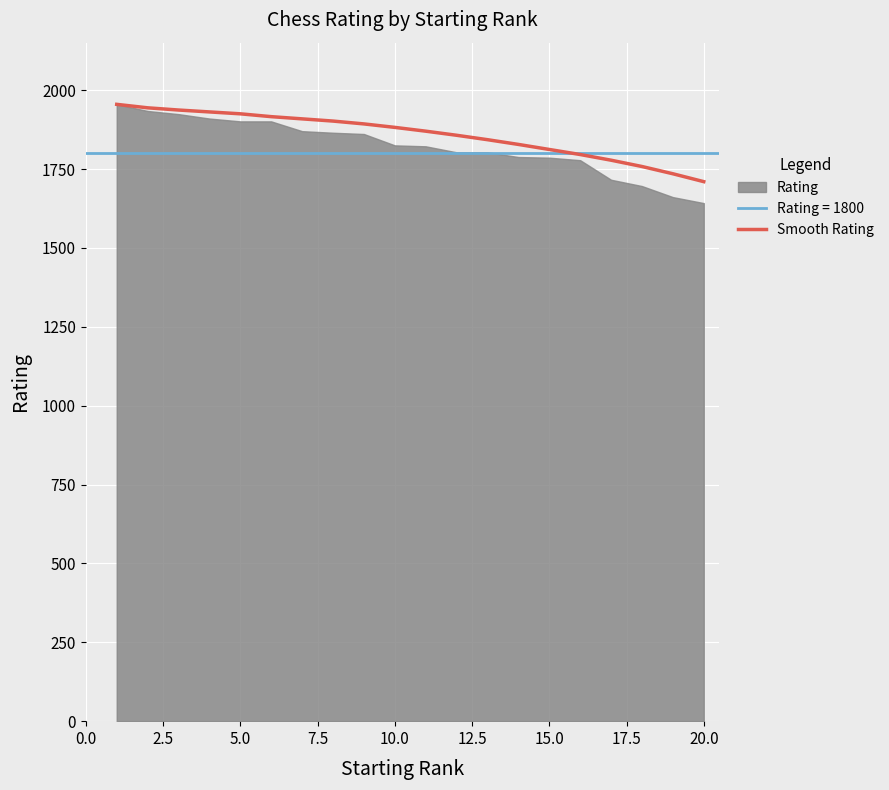

Does the chart display data point markers on the line(s)?

No